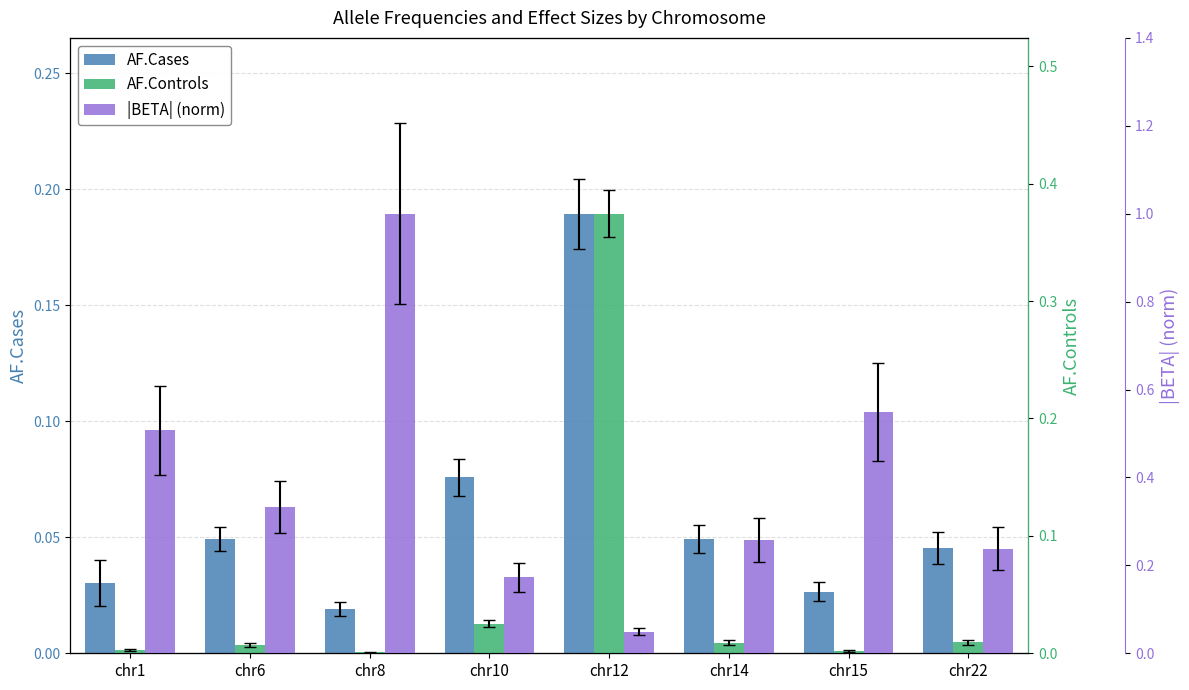

At which label is AF.Controls closest to 0?

chr8